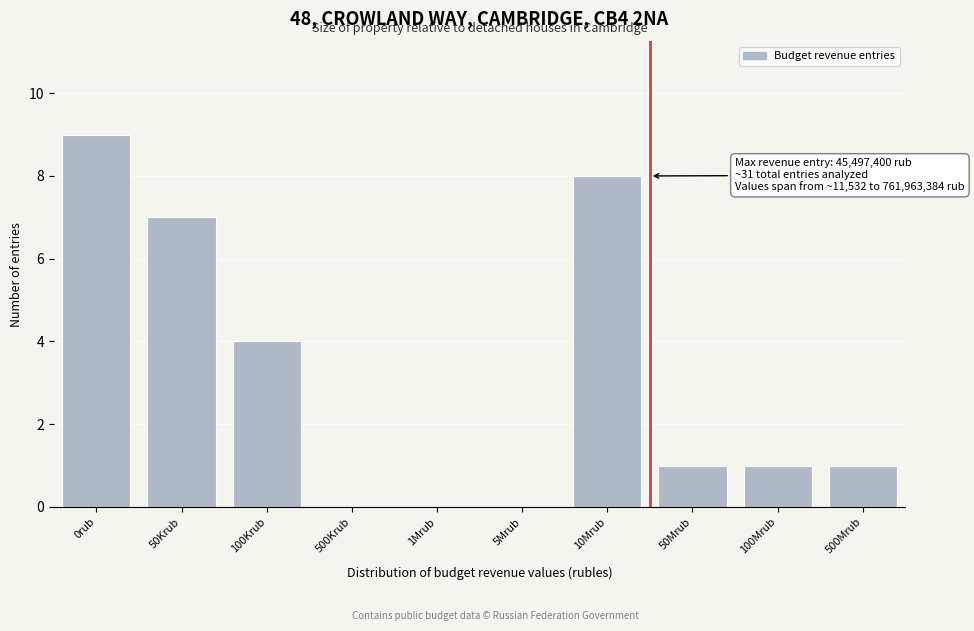

Reading left to right, list all the values displayed in this chart.

0rub=9	50Krub=7	100Krub=4	500Krub=0	1Mrub=0	5Mrub=0	10Mrub=8	50Mrub=1	100Mrub=1	500Mrub=1